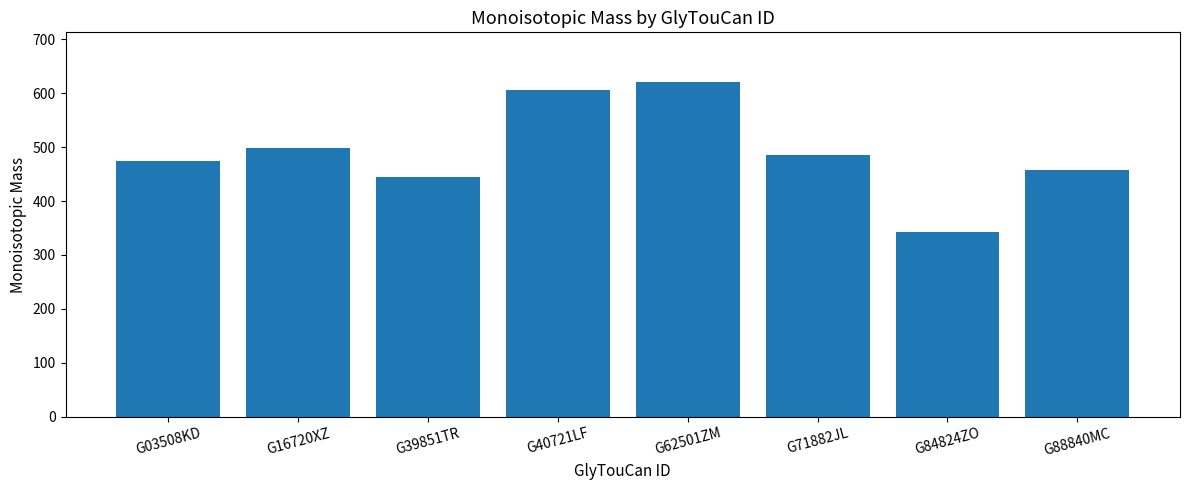

What is the smallest value displayed?

342.1